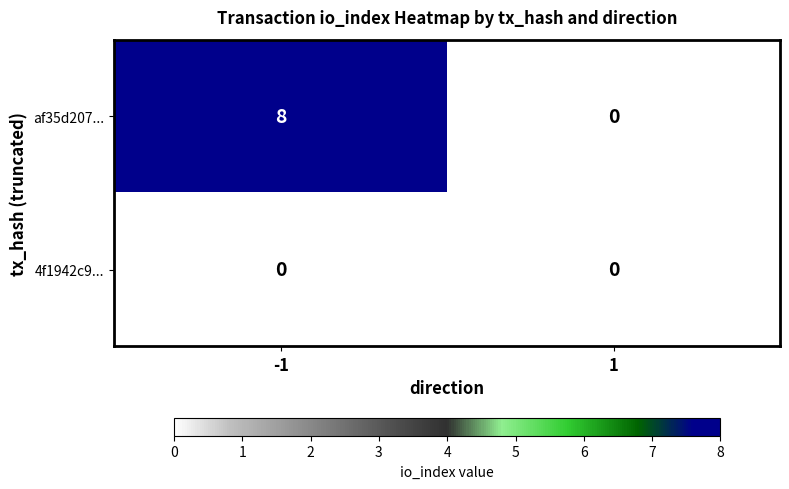

What is the greatest value displayed?

8